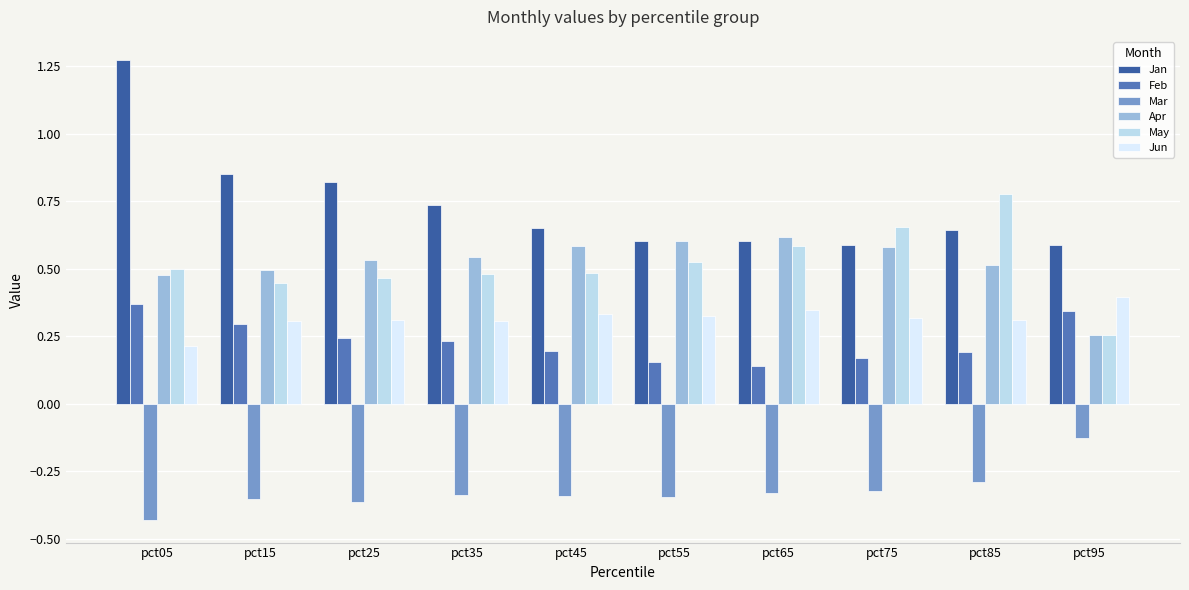

Which category has the highest value across all series?

pct05